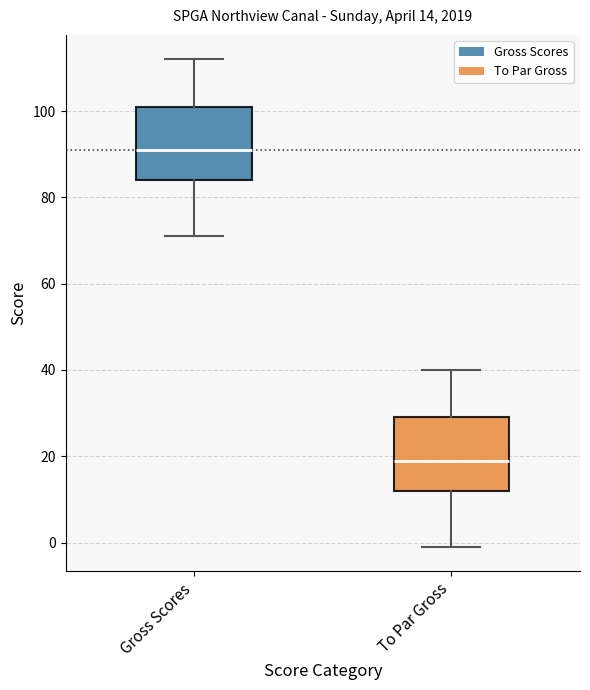

Which box's median line is the highest?

Gross Scores